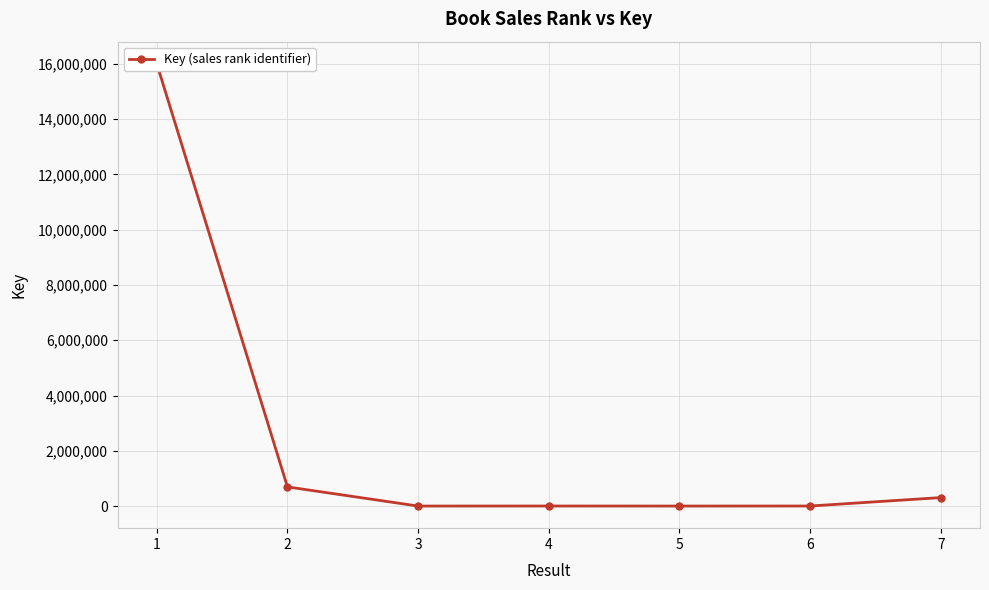

Count the number of data series in this chart.

1